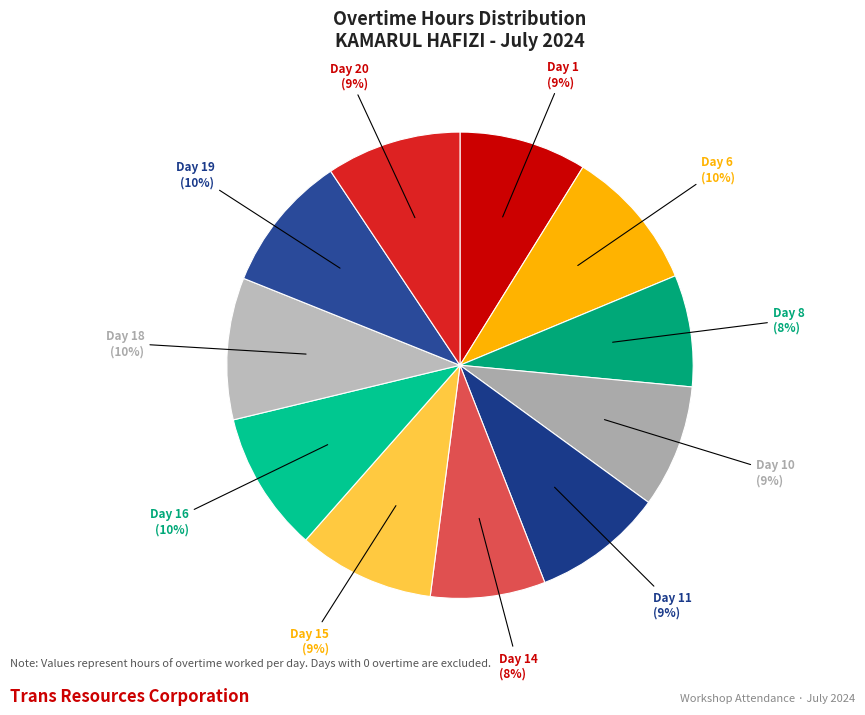

Combined, do Day 15 and Day 11 account for over 50%?

No